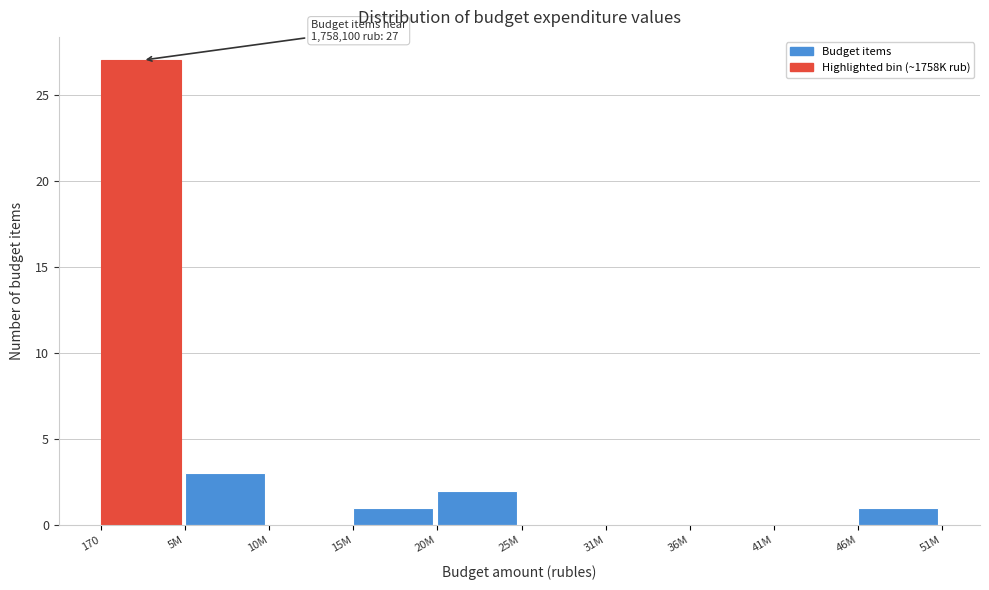

Reading left to right, extract all data points from this chart.

170=27	5M=3	10M=0	15M=1	20M=2	25M=0	31M=0	36M=0	41M=0	46M=1